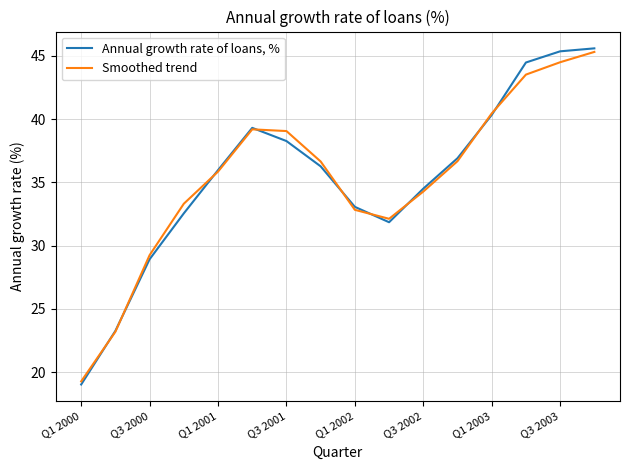

How many interior local peaks does the Smoothed trend series have?

1